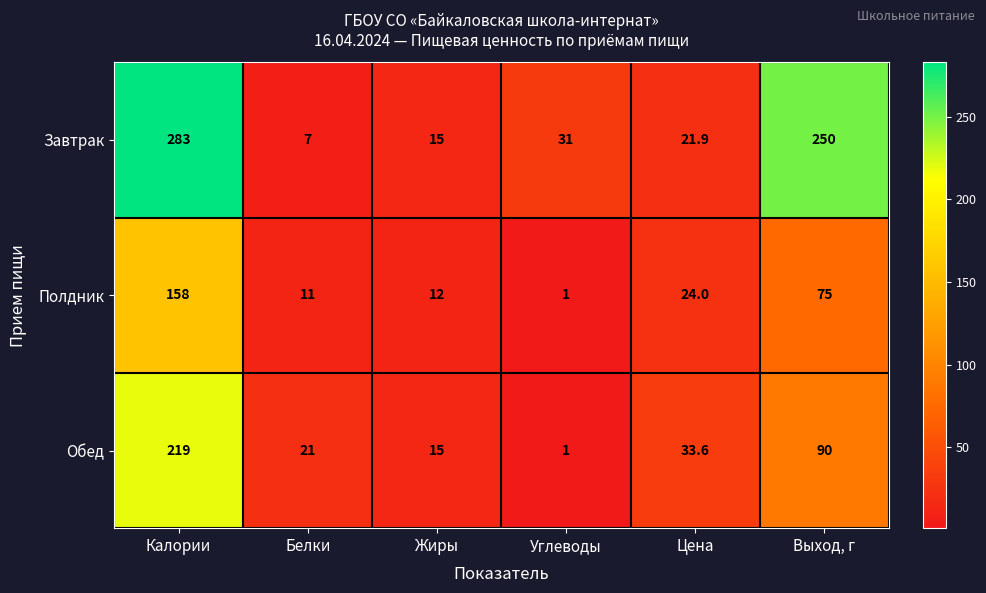

Rank the series by their average value, from highest to lowest.

Завтрак, Обед, Полдник